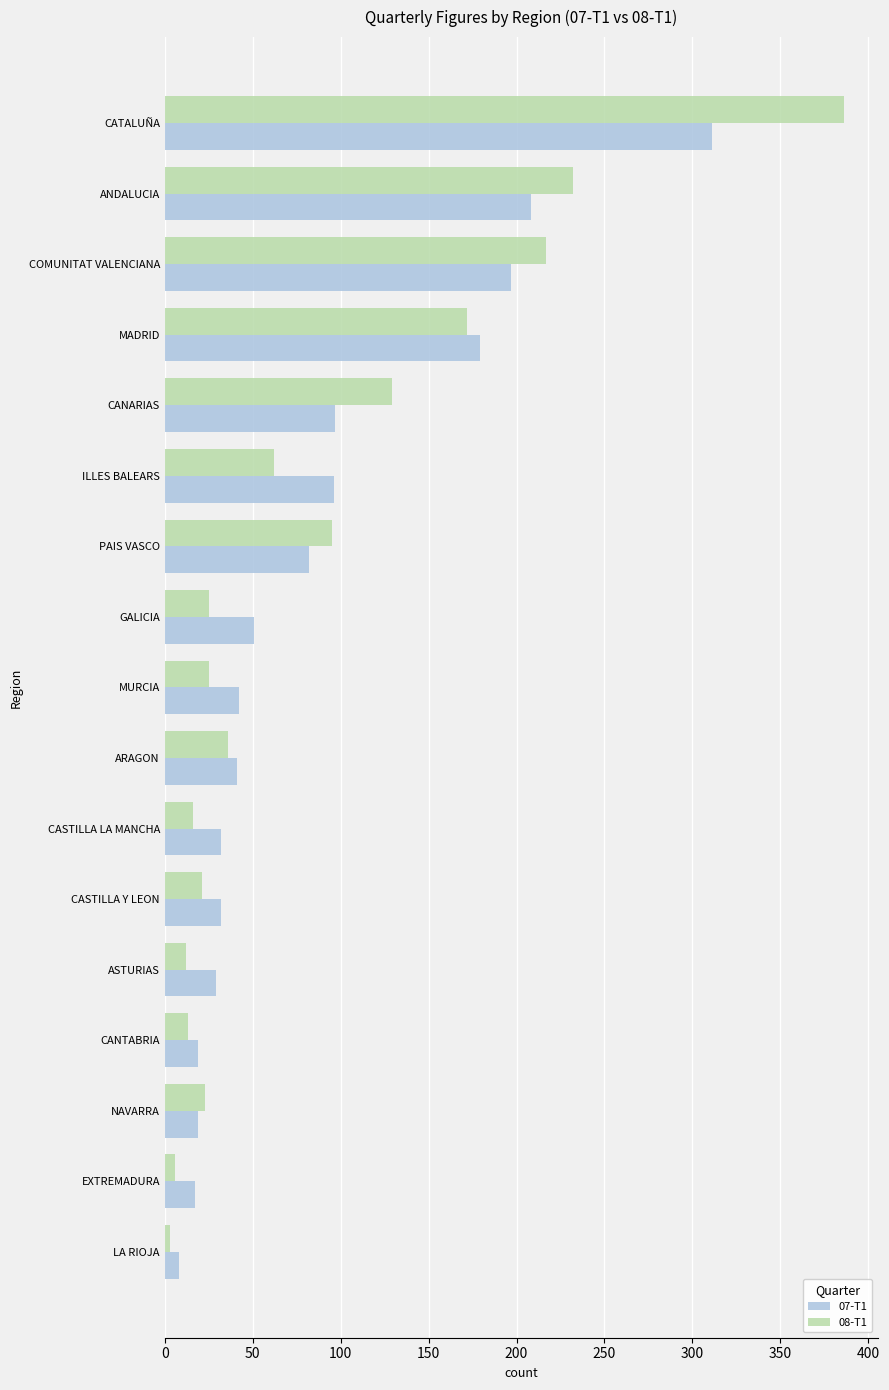

Rank the series by their maximum value, from lowest to highest.

07-T1, 08-T1